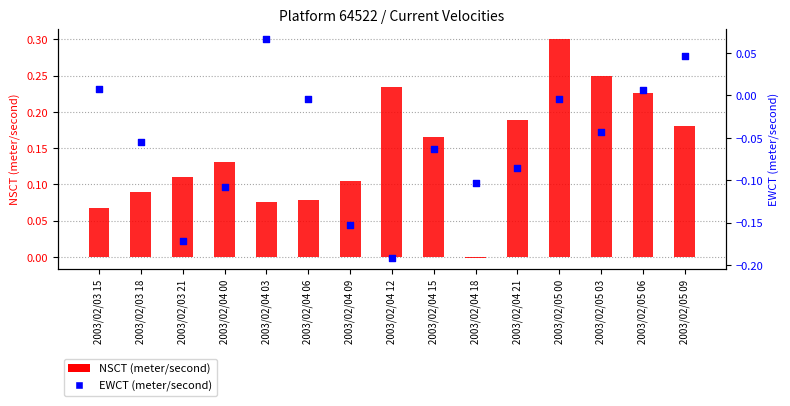

At how many categories does at least one series exceed 0?

14